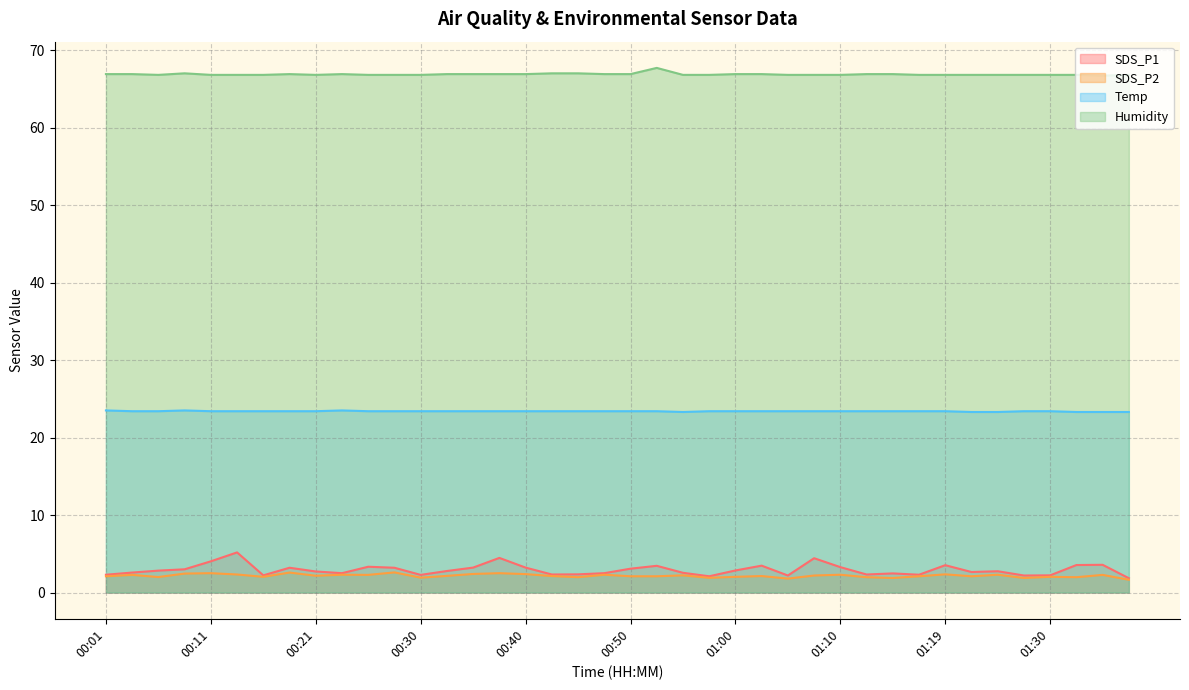

How many lines are shown in the chart?

4